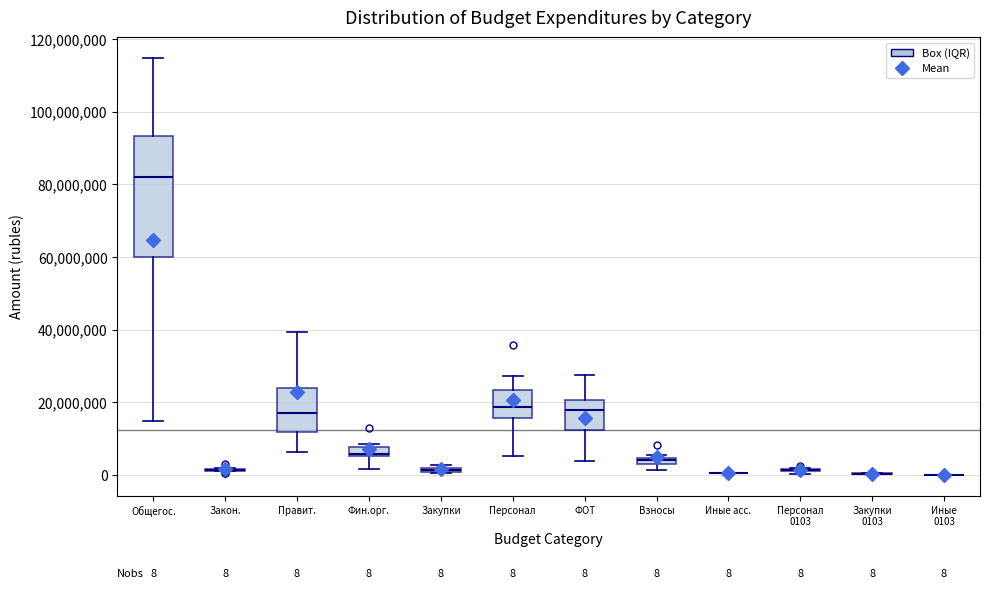

Comparing the boxes themselves (not the whiskers), which one is the tallest?

Общегос.